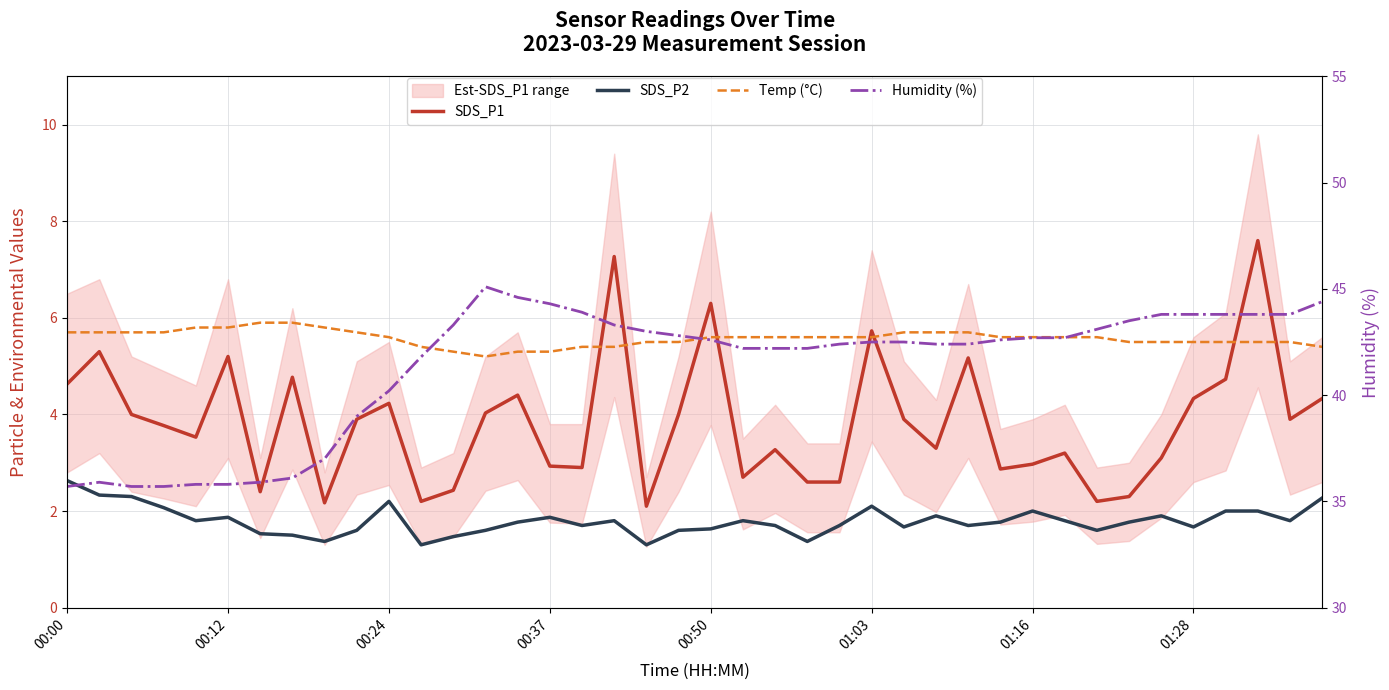

What is the greatest value displayed?

45.1